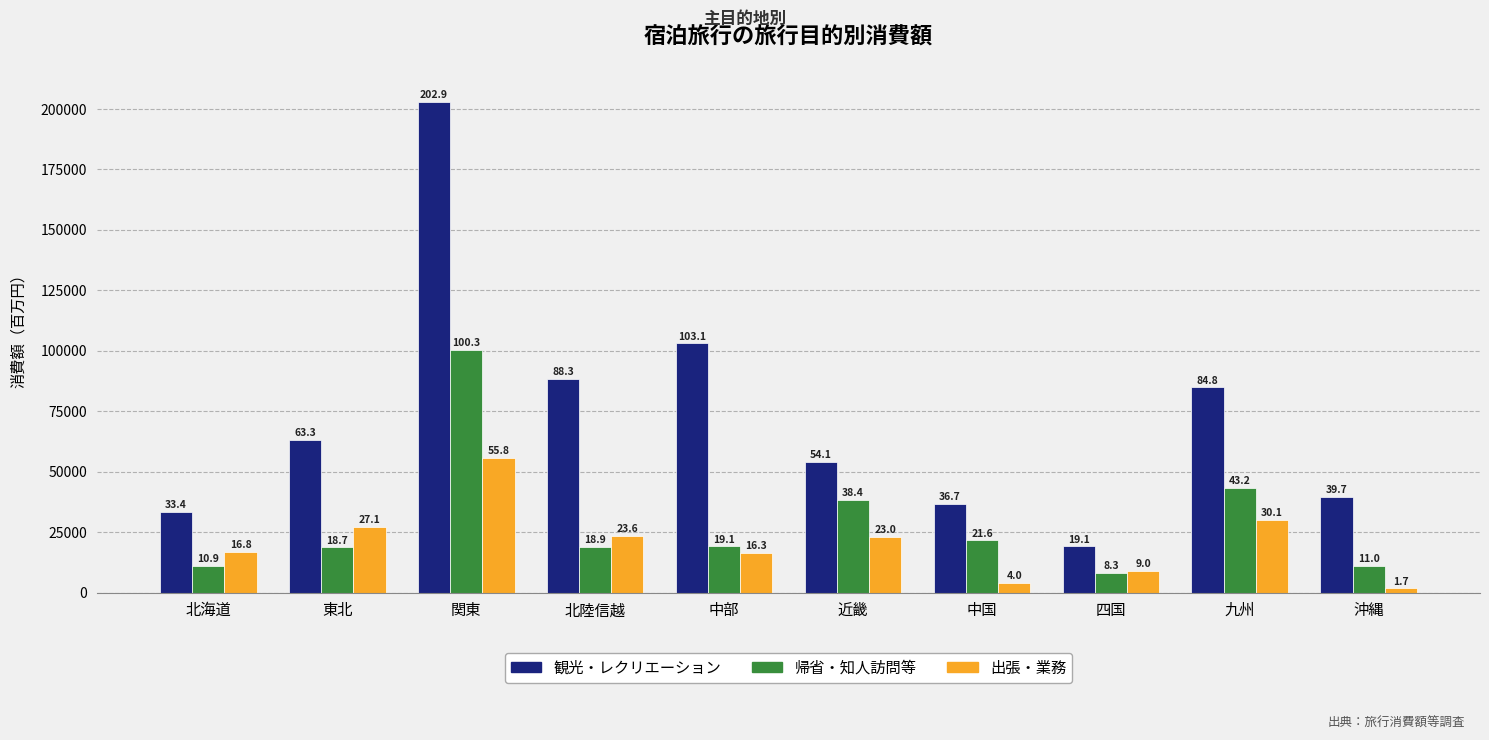

Is the value of 帰省・知人訪問等 at 東北 greater than the value of 出張・業務 at 関東?

No